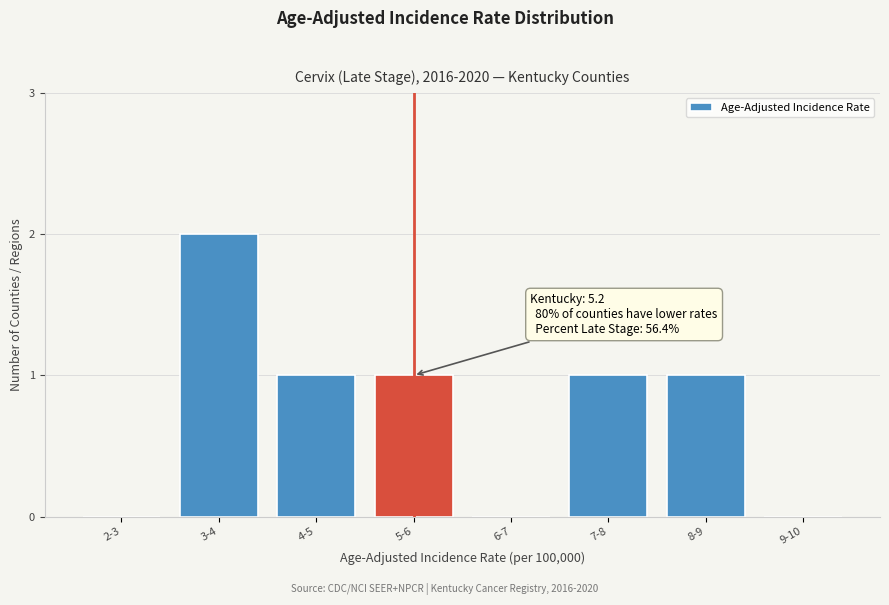

Reading right to left, transcribe all the data shown in this chart.

9-10=0	8-9=1	7-8=1	6-7=0	5-6=1	4-5=1	3-4=2	2-3=0